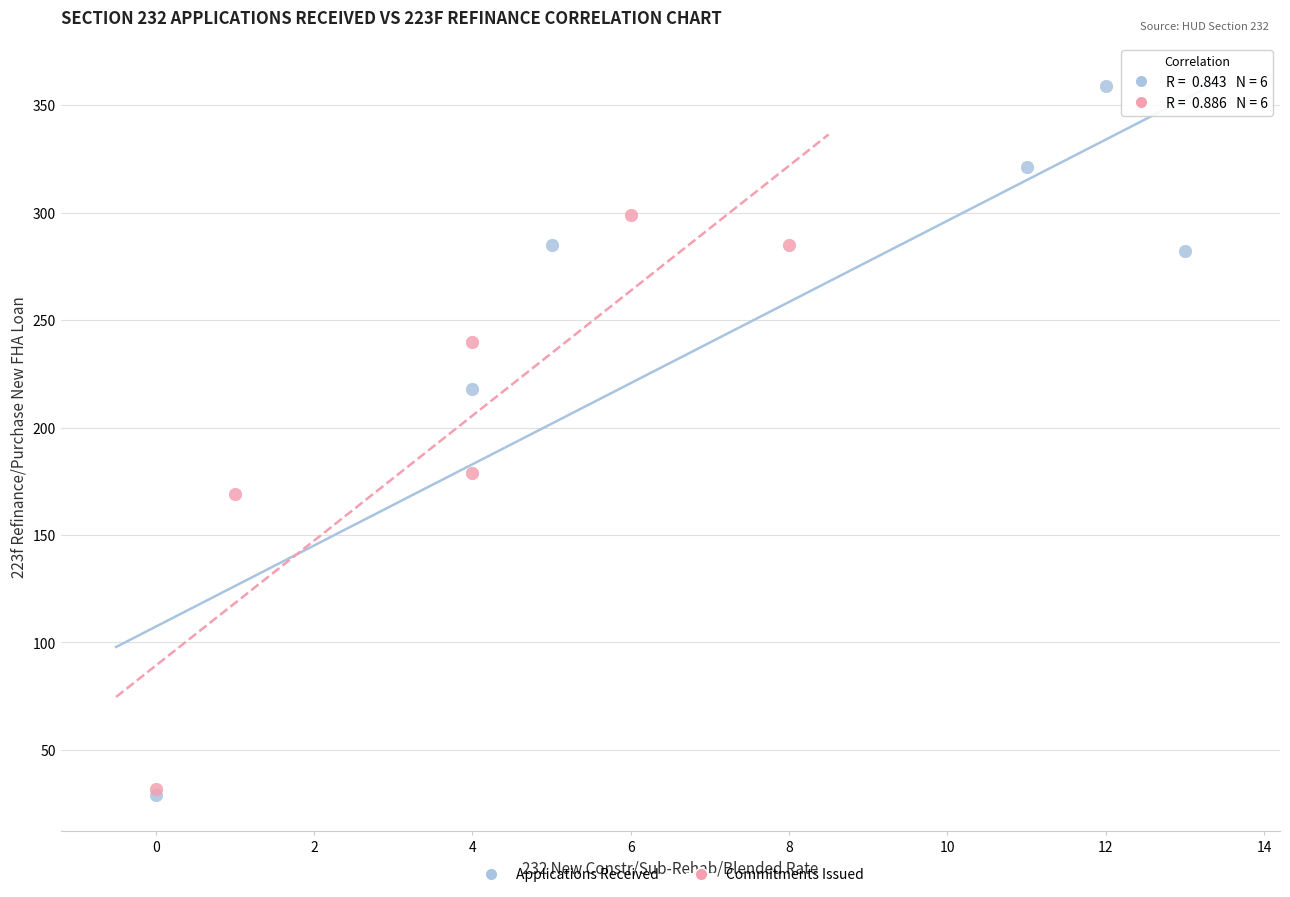

Which series contains the highest Y value?

Applications Received